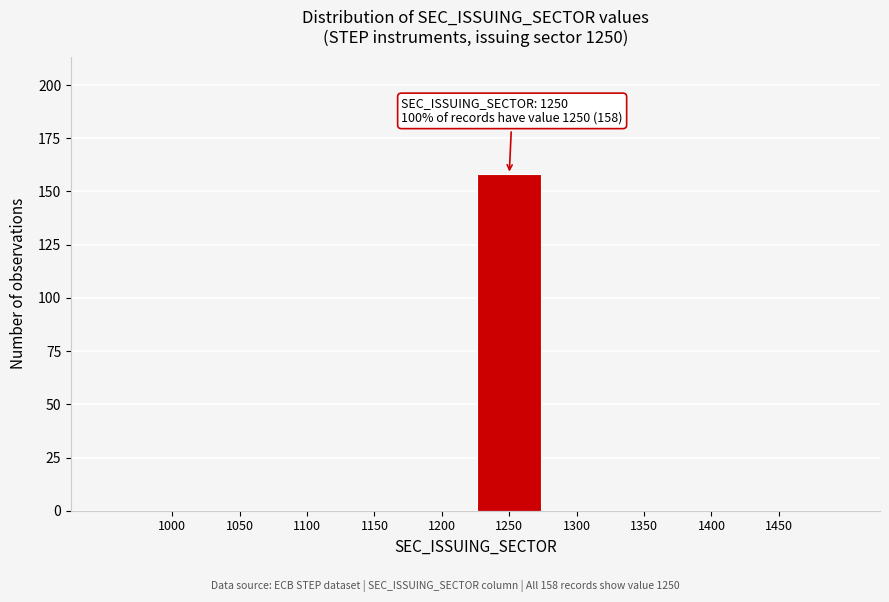

Reading left to right, what are all the values shown in this chart?

1000=0	1050=0	1100=0	1150=0	1200=0	1250=158	1300=0	1350=0	1400=0	1450=0